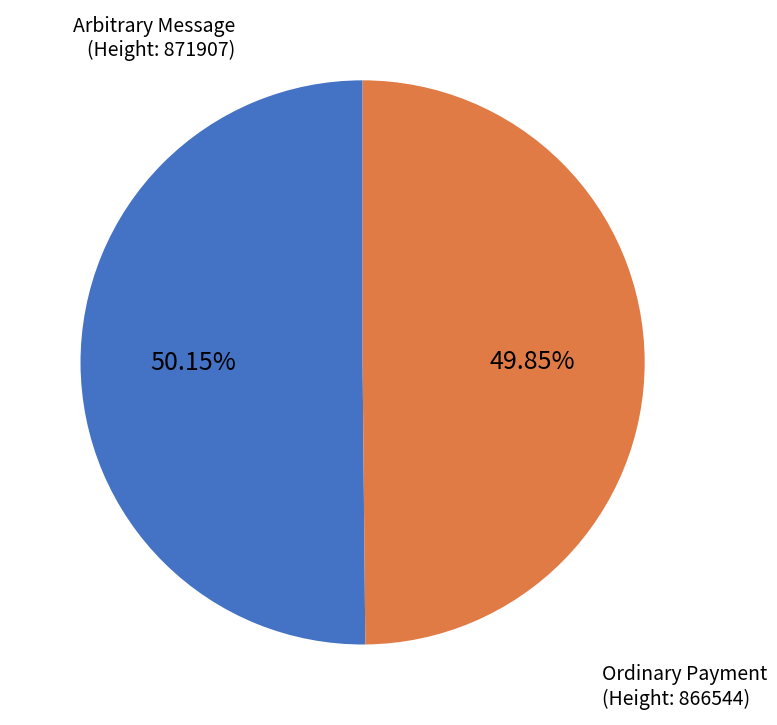

Approximately how many times larger is the value at Ordinary Payment compared to Arbitrary Message?

1.0